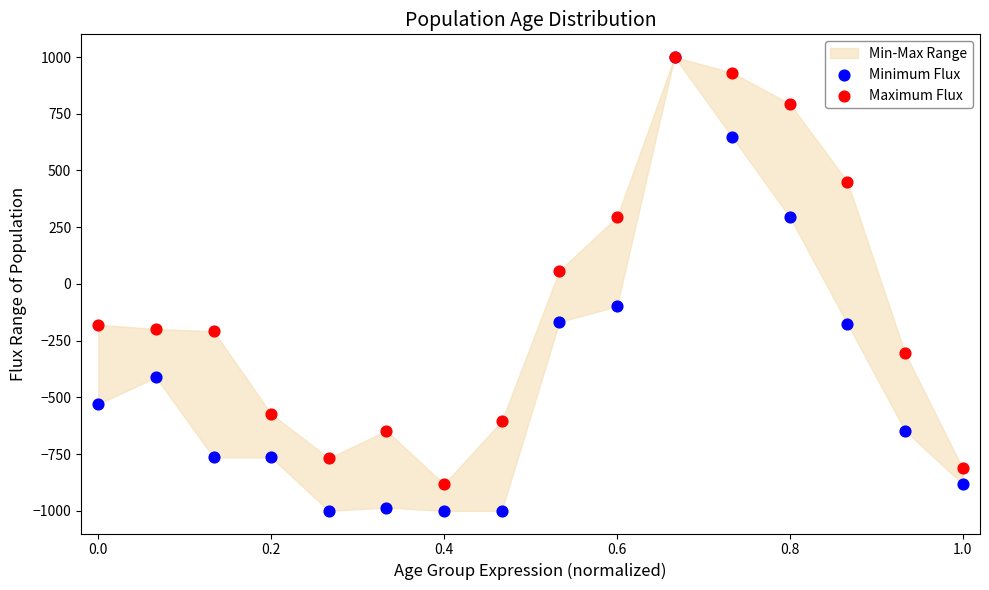

Across all series, what Y value is closest to 0?

58.8